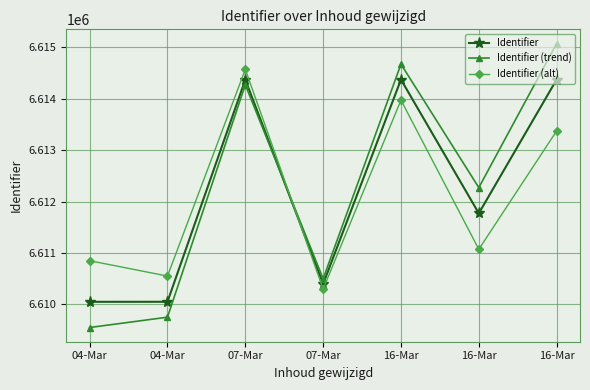

Is this an area chart (filled region under the line)?

No